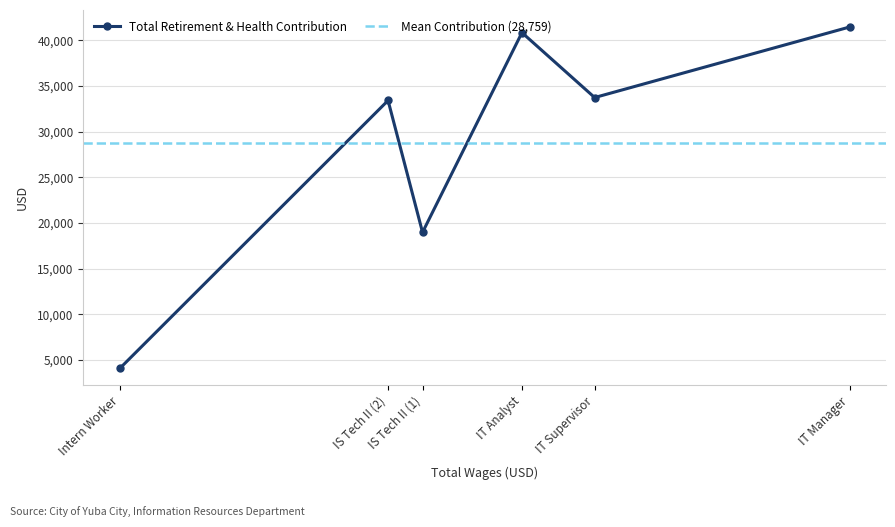

What is the average value?

28759